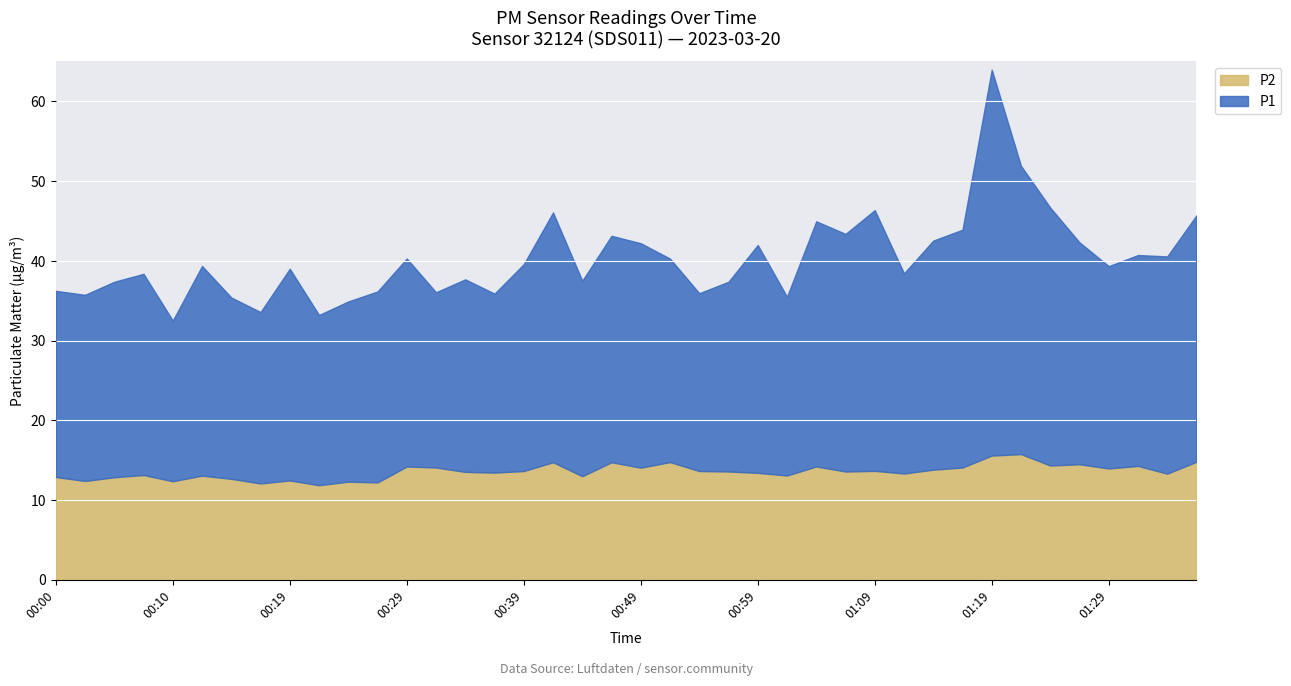

What is the maximum value for P1?

48.4